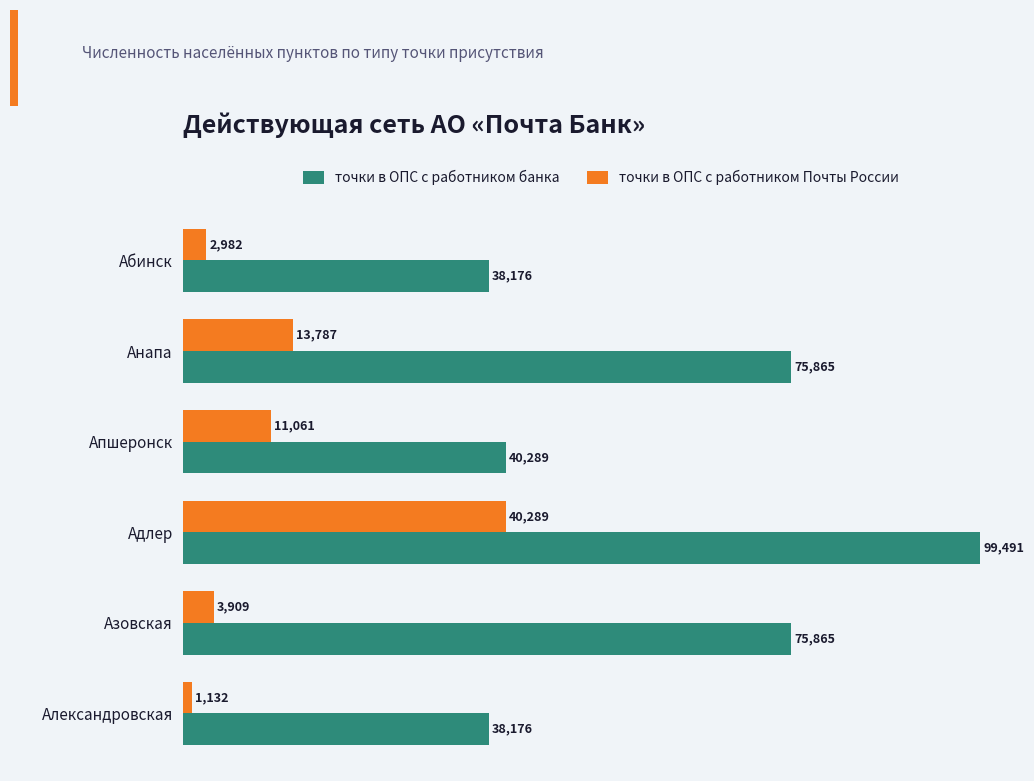

The value of точки в ОПС с работником Почты России at Анапа is 13787. True or false?

True